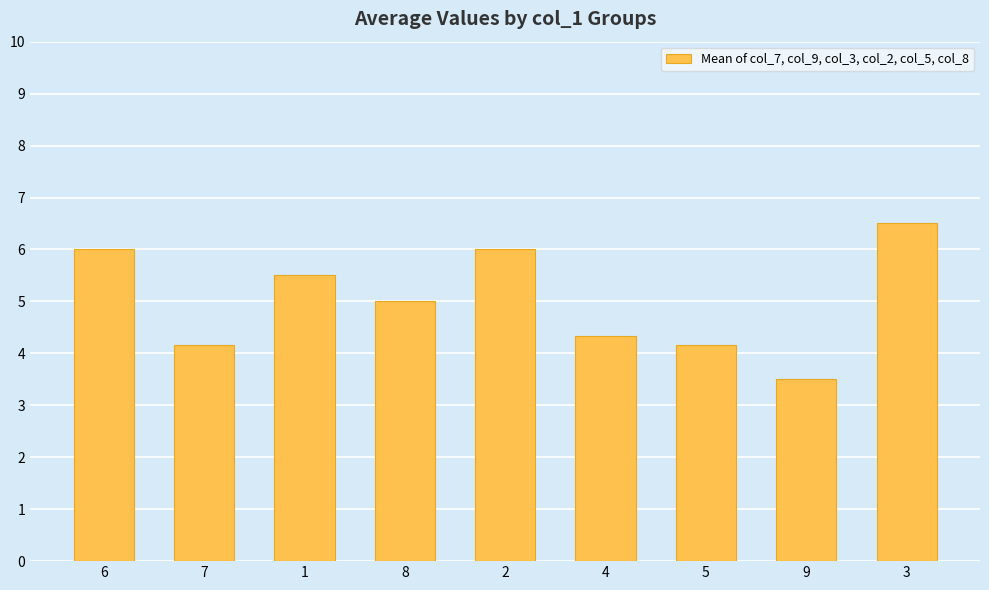

What is the average value?

5.0